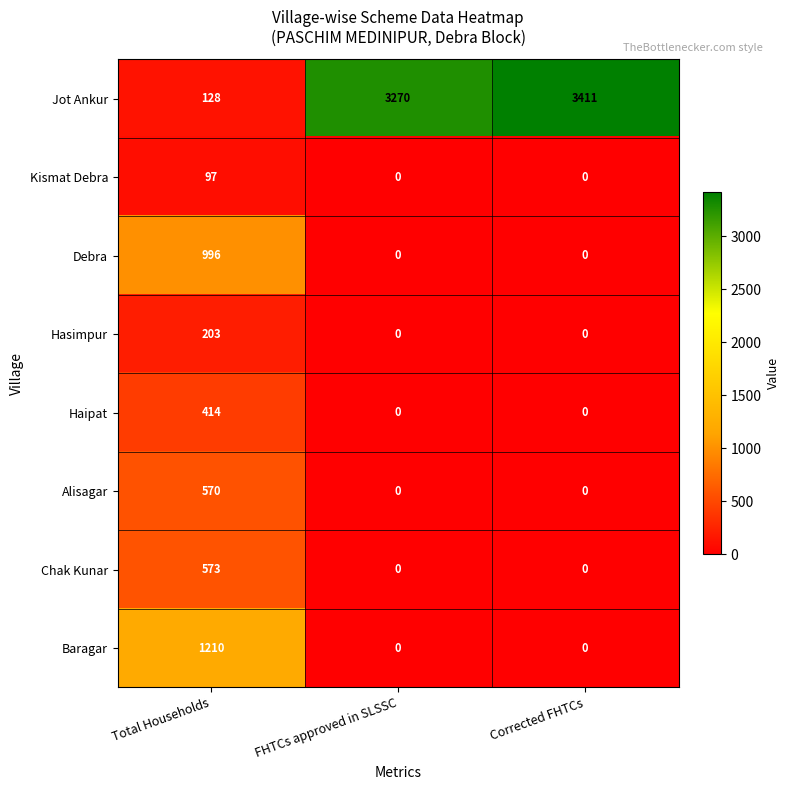

At Total Households, list the series in order from smallest to largest.

Kismat Debra, Jot Ankur, Hasimpur, Haipat, Alisagar, Chak Kunar, Debra, Baragar